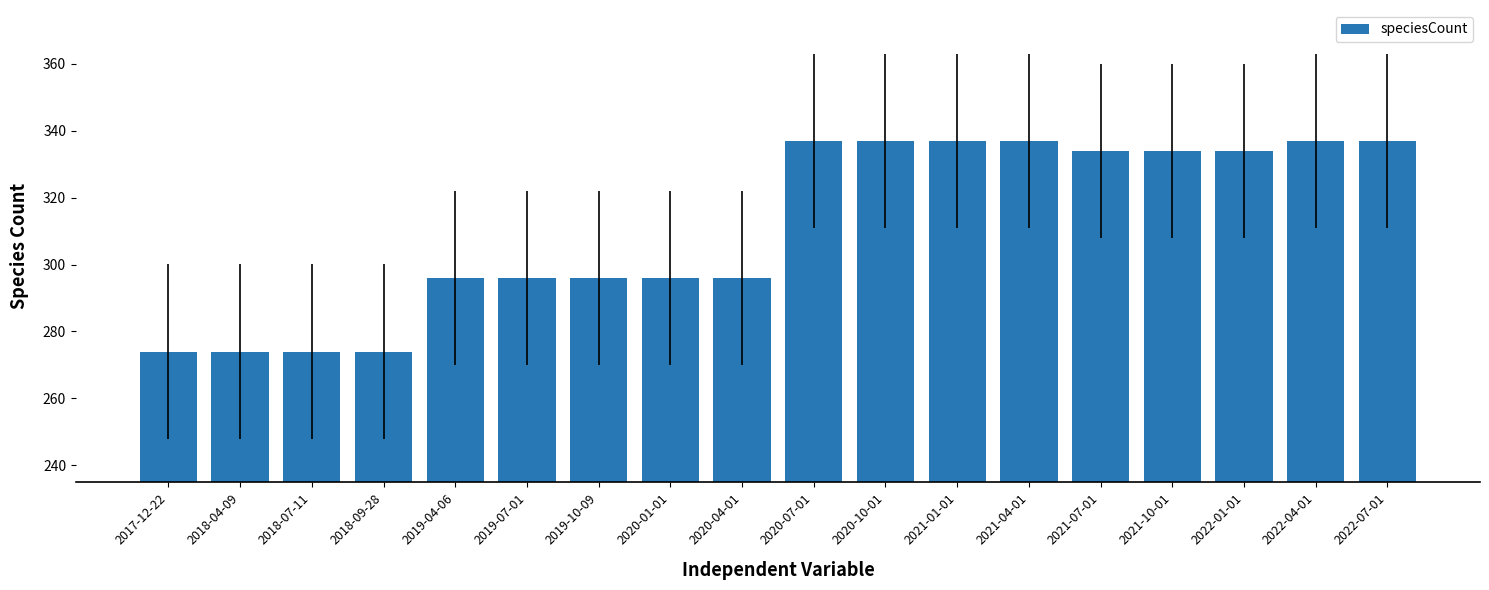

What is the average value?

311